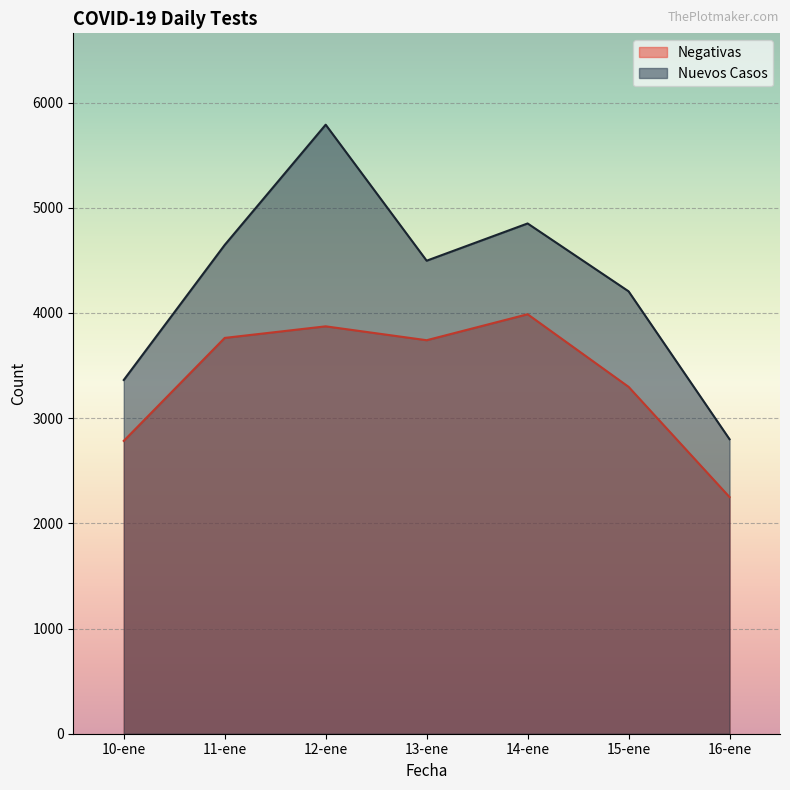

What is the difference between the Negativas values at 10-ene and 11-ene?

979